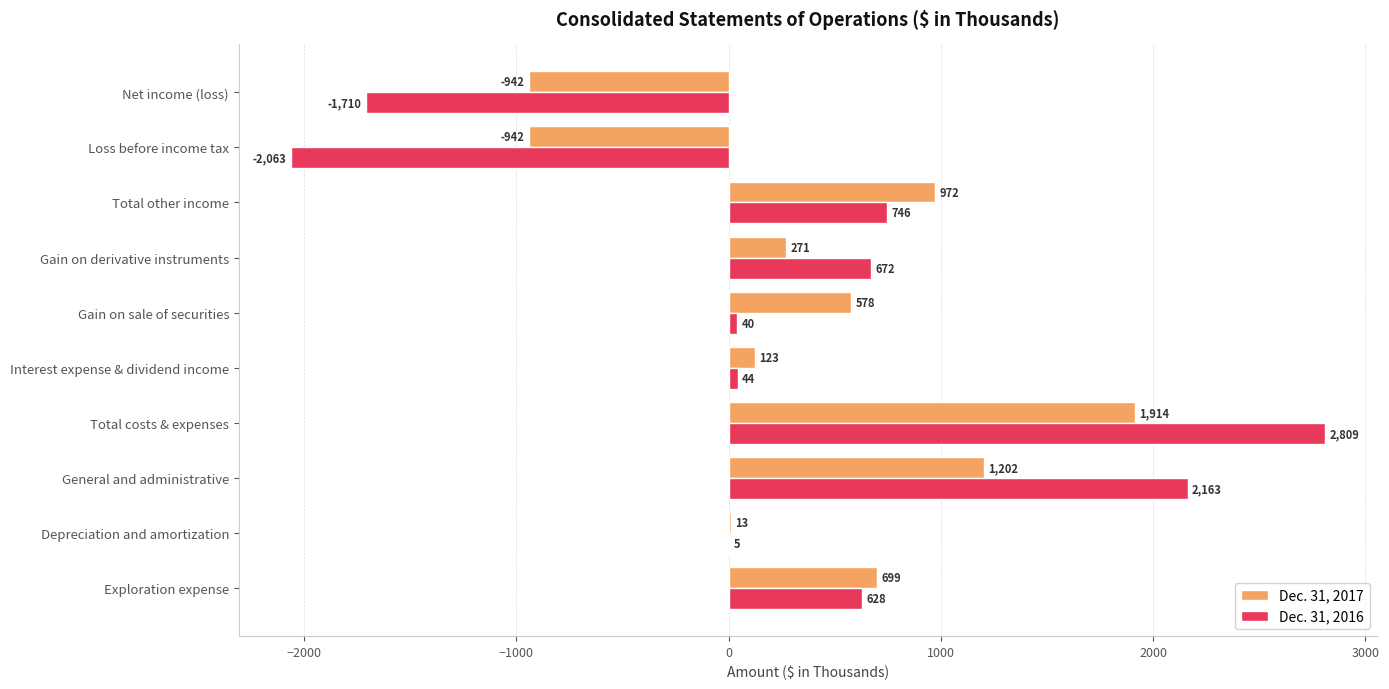

What is the sum of all Dec. 31, 2017 values?

3888